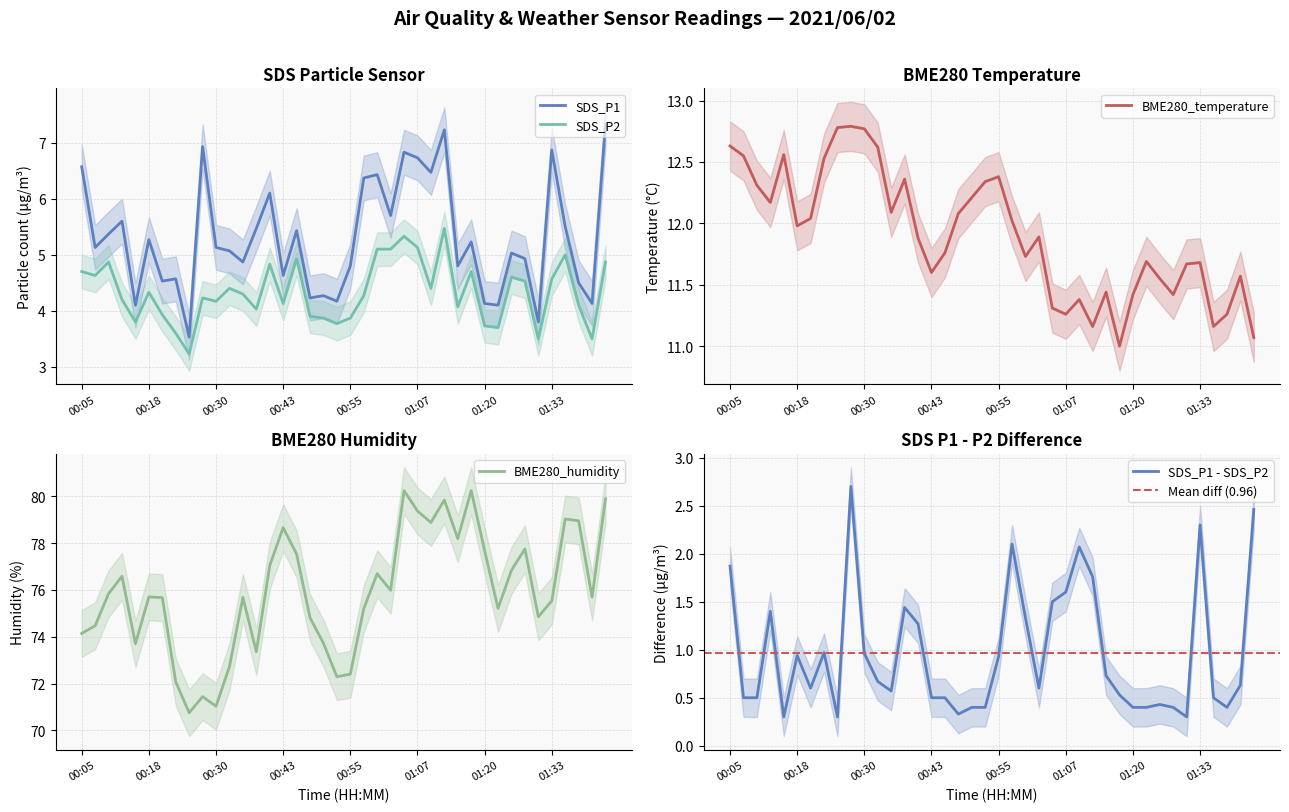

Reading right to left, transcribe all the data shown in this chart.

SDS_P1: 7.3	4.1	4.5	5.5	6.9	3.8	4.9	5.0	4.1	4.1	5.2	4.8	7.2	6.5	6.7	6.8	5.7	6.4	6.4	4.8	4.2	4.3	4.2	5.4	4.6	6.1	5.5	4.9	5.1	5.1	6.9	3.5	4.6	4.5	5.3	4.1	5.6	5.4	5.1	6.6
SDS_P2: 4.9	3.5	4.1	5.0	4.6	3.5	4.5	4.6	3.7	3.7	4.7	4.1	5.5	4.4	5.1	5.3	5.1	5.1	4.3	3.9	3.8	3.9	3.9	4.9	4.1	4.8	4.0	4.3	4.4	4.2	4.2	3.2	3.6	3.9	4.3	3.8	4.2	4.9	4.6	4.7
BME280_temperature: 11.1	11.6	11.3	11.2	11.7	11.7	11.4	11.6	11.7	11.4	11.0	11.4	11.2	11.4	11.3	11.3	11.9	11.7	12.0	12.4	12.3	12.2	12.1	11.8	11.6	11.9	12.4	12.1	12.6	12.8	12.8	12.8	12.5	12.0	12.0	12.6	12.2	12.3	12.6	12.6
BME280_humidity: 79.9	75.7	79.0	79.0	75.5	74.8	77.8	76.8	75.2	77.7	80.2	78.2	79.8	78.9	79.4	80.2	76.0	76.7	75.2	72.4	72.3	73.7	74.8	77.5	78.7	77.0	73.4	75.7	72.7	71.0	71.4	70.8	72.1	75.7	75.7	73.7	76.6	75.8	74.5	74.1